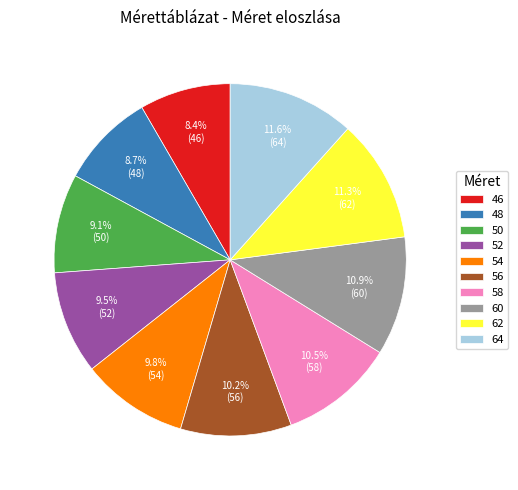

To the nearest percent, what is the difference between the largest and smallest slice percentages?

3%